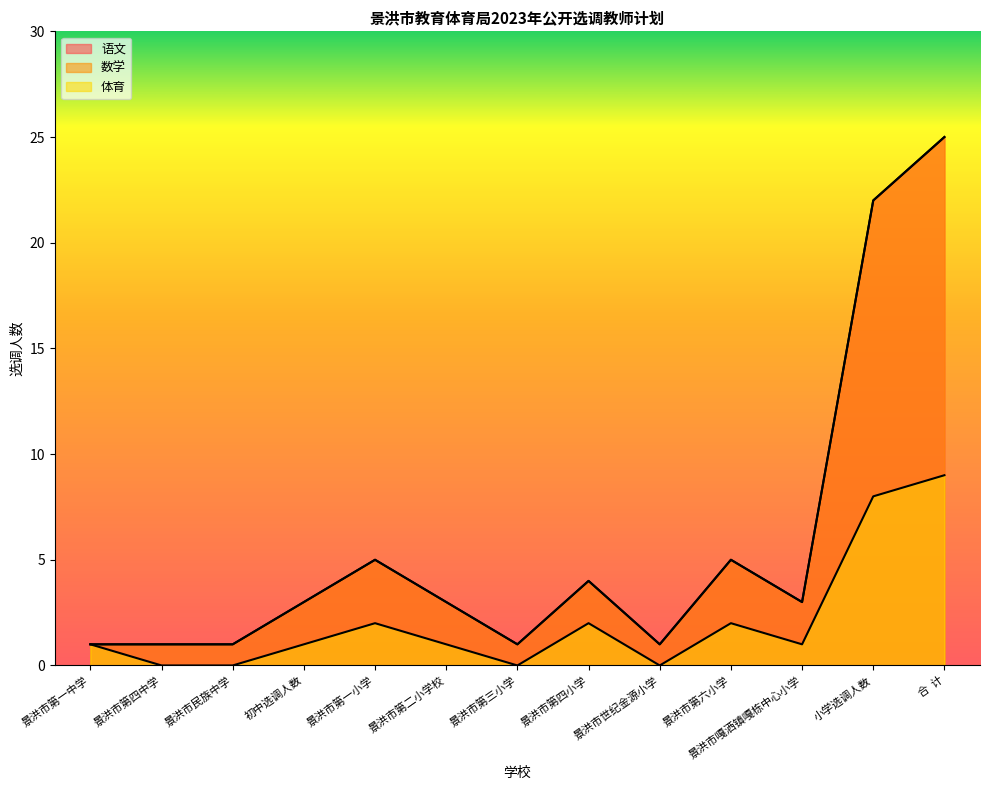

What is the total value across all series at 景洪市嘎洒镇嘎栋中心小学?

7